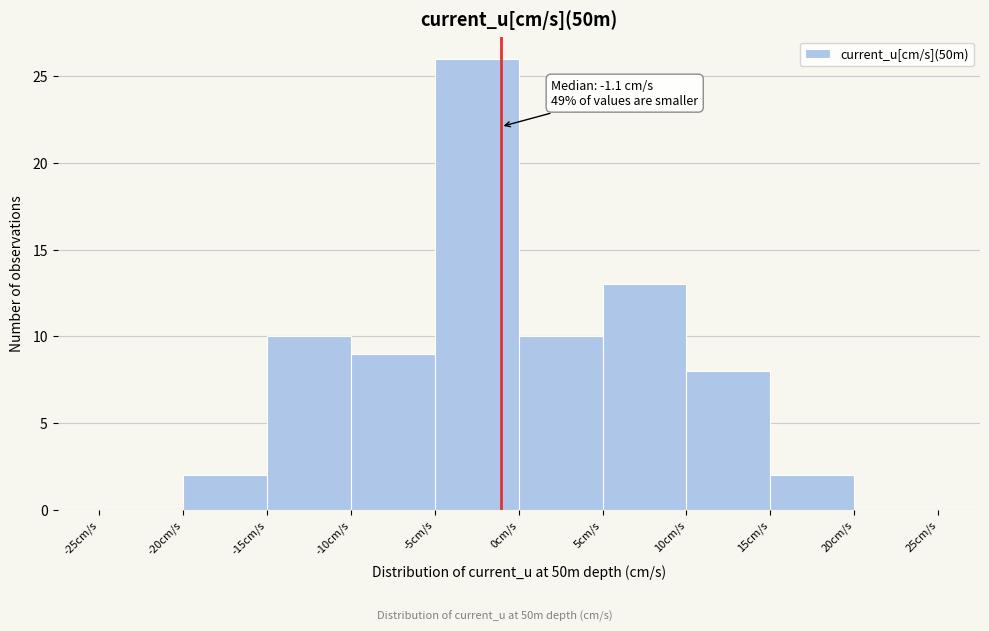

Over which range of the x-axis is the bar tallest?

-5 to 0